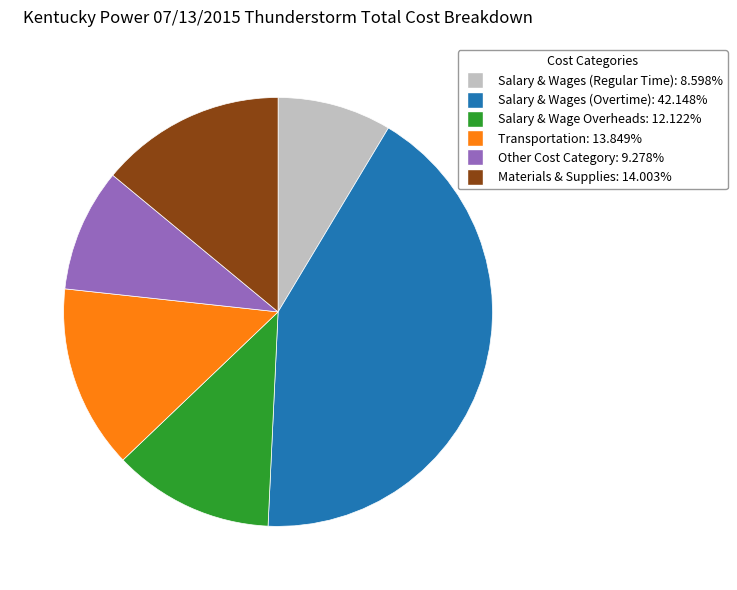

Is there a majority slice in this chart?

No